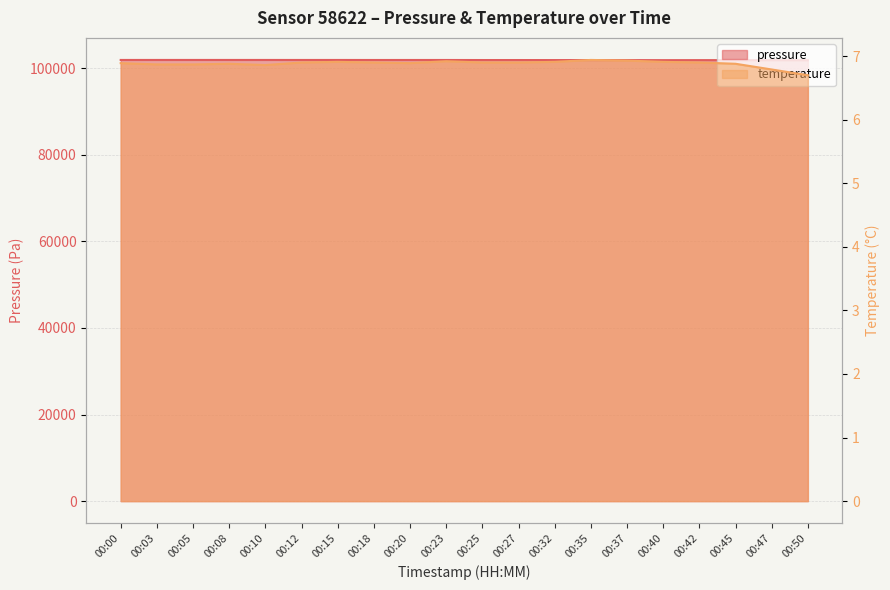

What is the maximum value shown in the chart?

101885.5